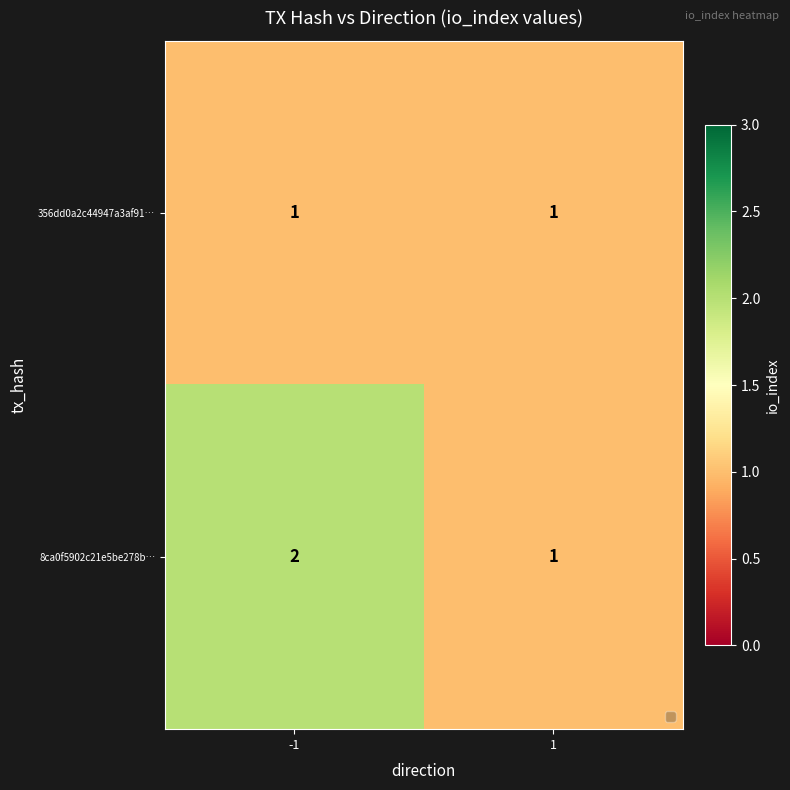

Reading left to right, what are all the values shown in this chart?

356dd0a2c44947a3af91…: -1=1	1=1
8ca0f5902c21e5be278b…: -1=2	1=1